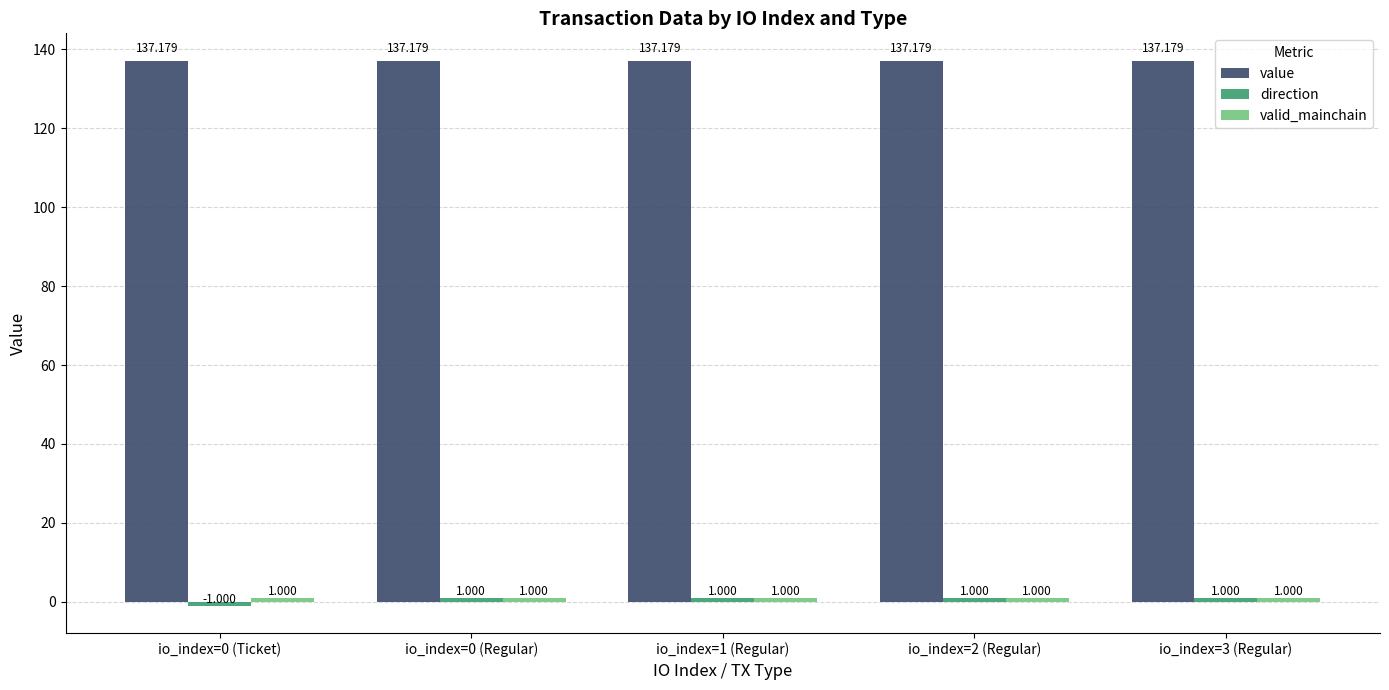

How many bars are there in total?

15